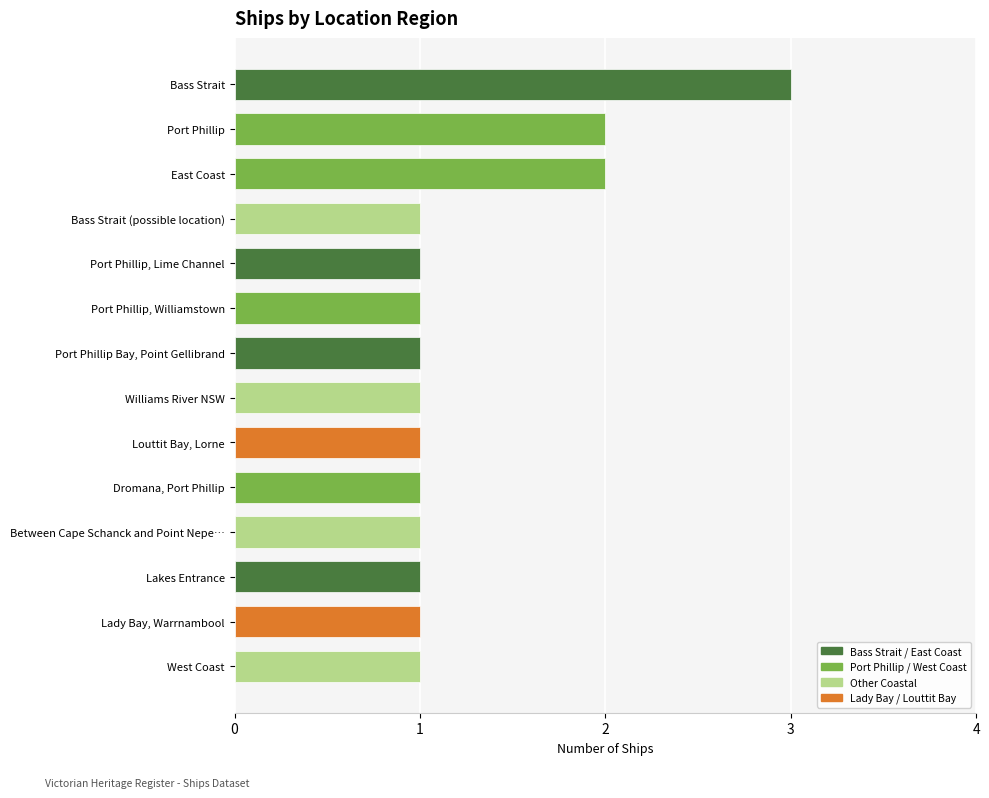

What is the ratio of the value at Port Phillip, Lime Channel to the value at East Coast?

0.5